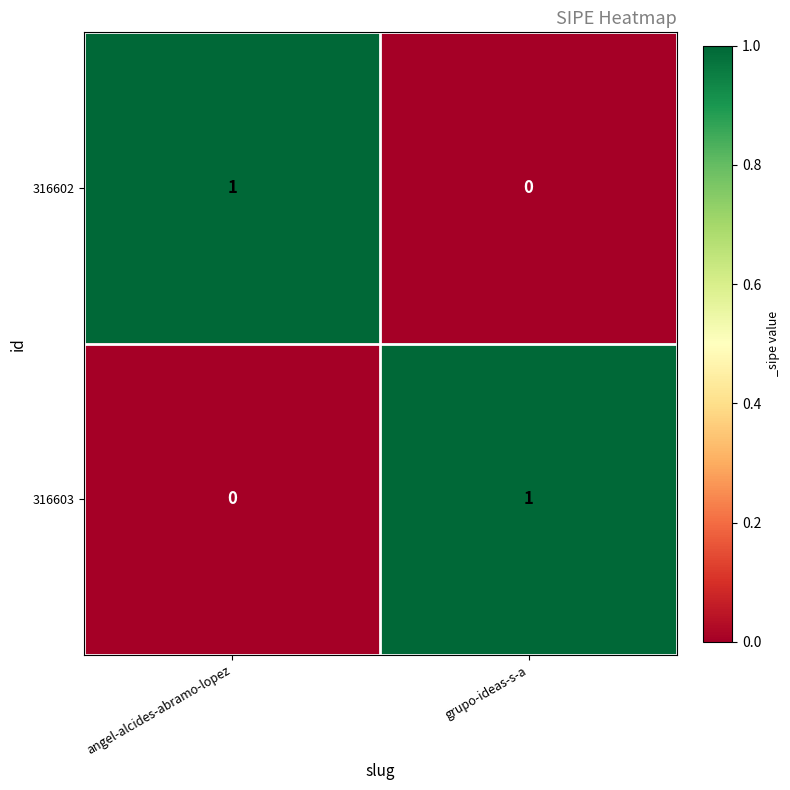

Is the value of 316602 at grupo-ideas-s-a greater than the value of 316603 at grupo-ideas-s-a?

No